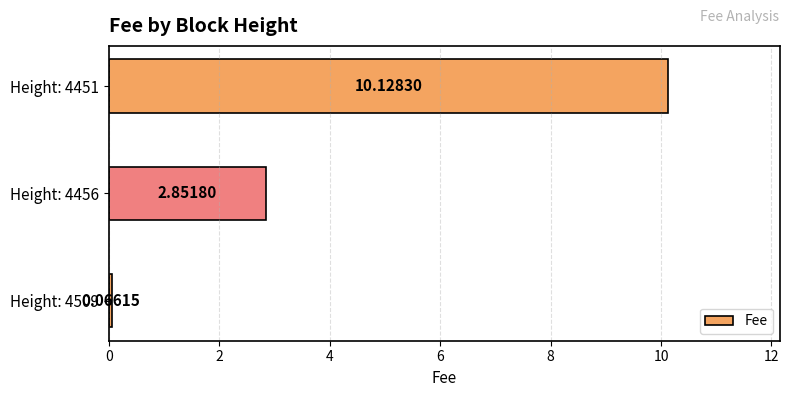

List the labels in order of value, largest first.

Height: 4451, Height: 4456, Height: 4509